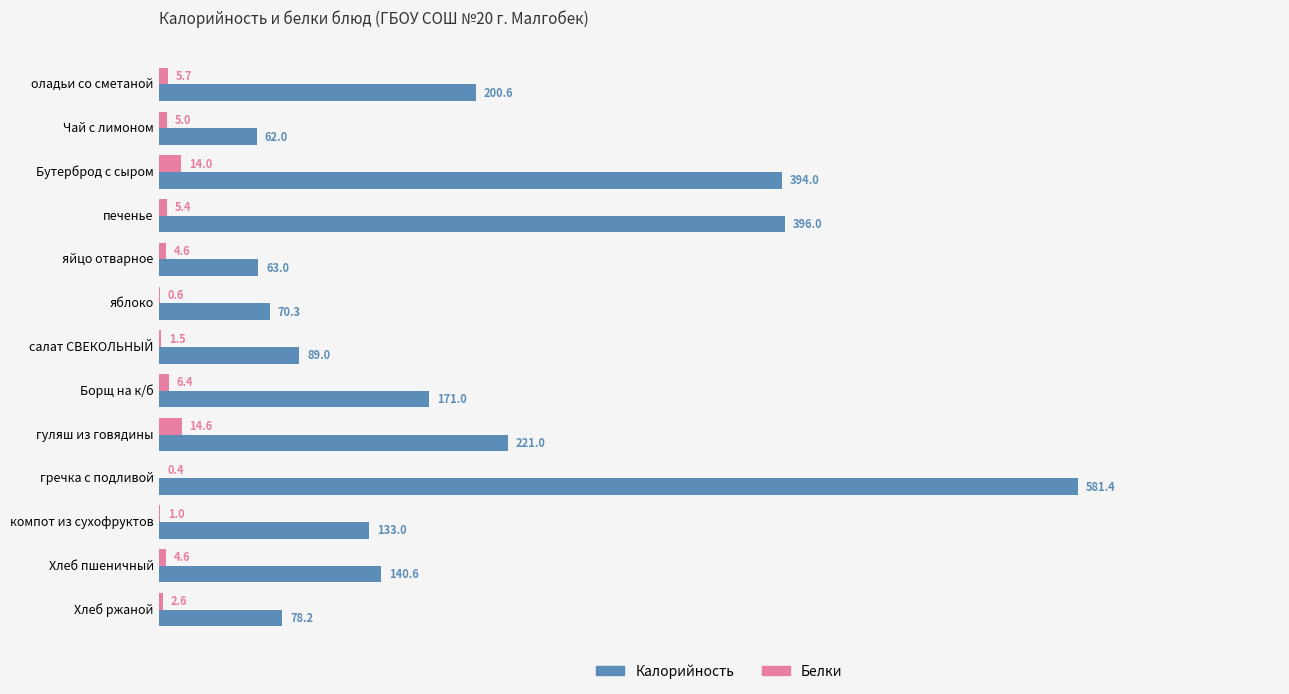

What is the highest value of the Калорийность series?

581.4